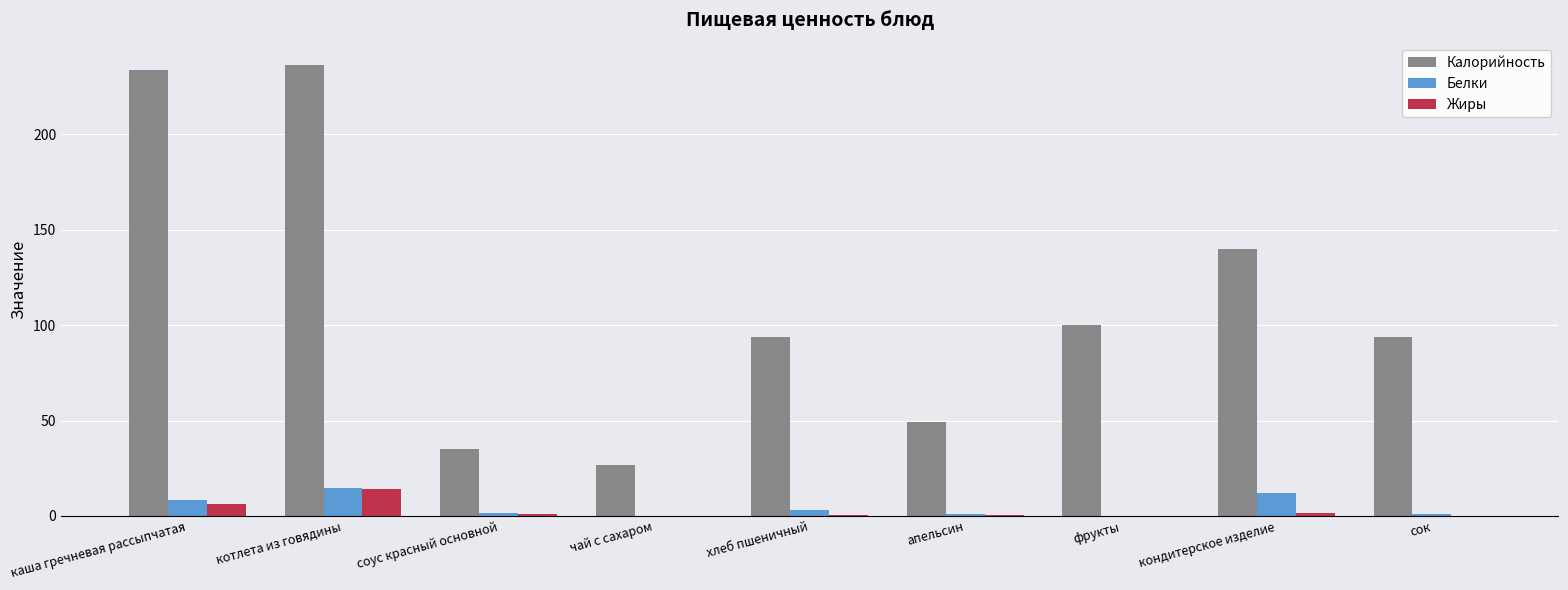

Between котлета из говядины and кондитерское изделие, which series saw the biggest shift?

Калорийность